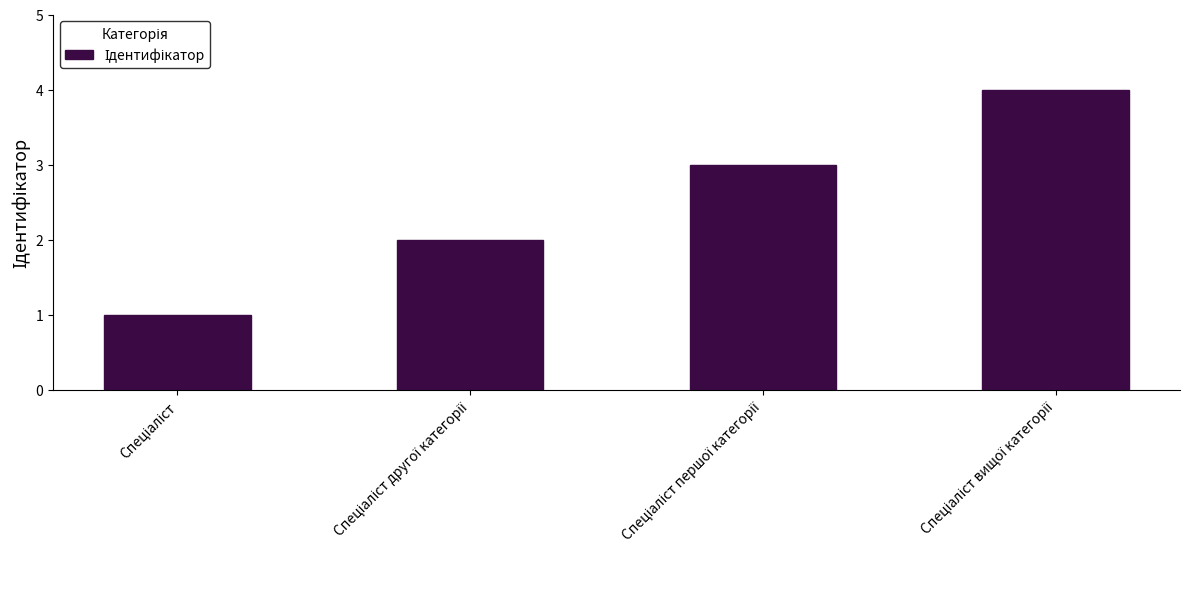

What is the sum of all values?

10